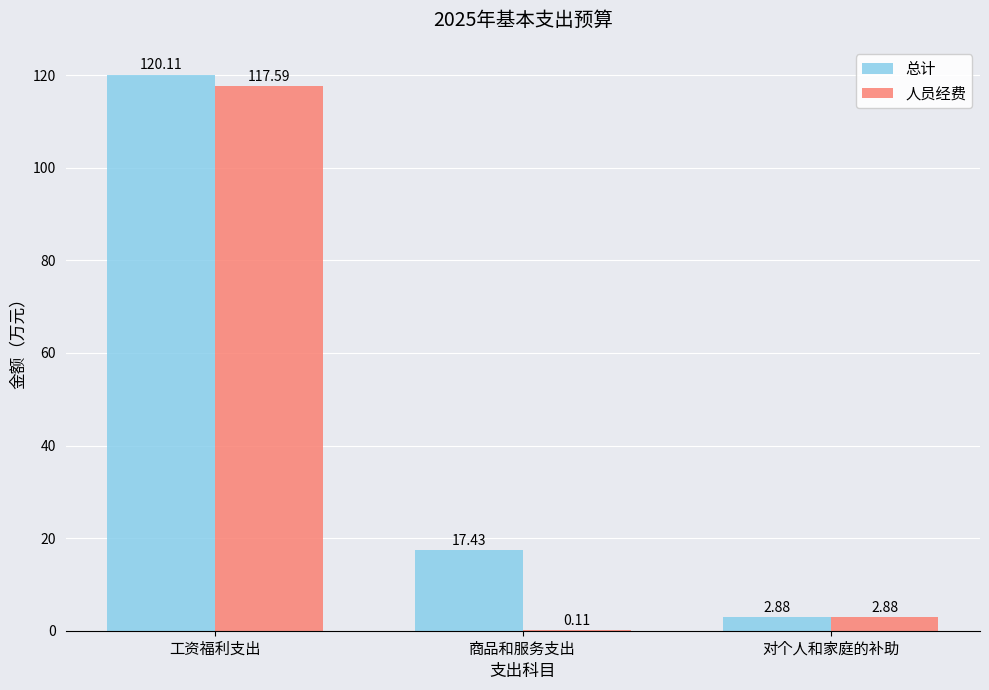

Between 工资福利支出 and 对个人和家庭的补助, which series saw the biggest shift?

总计